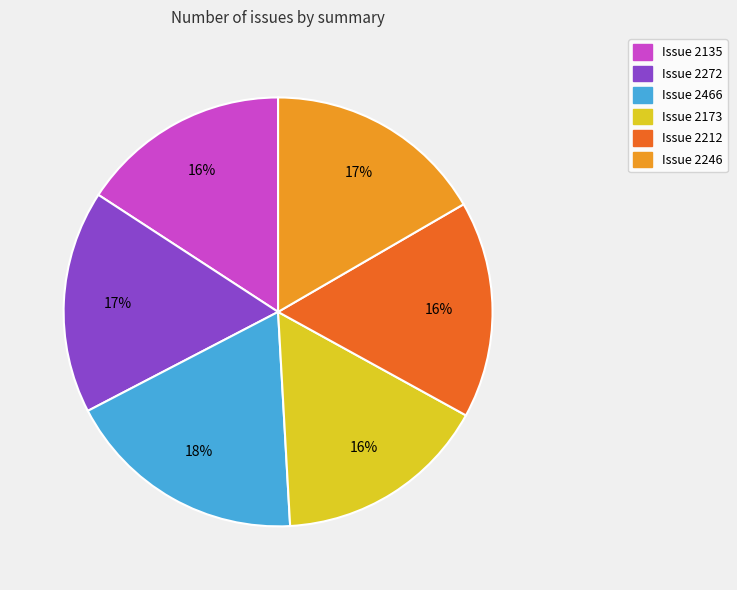

Is there any slice that represents more than half of the pie?

No